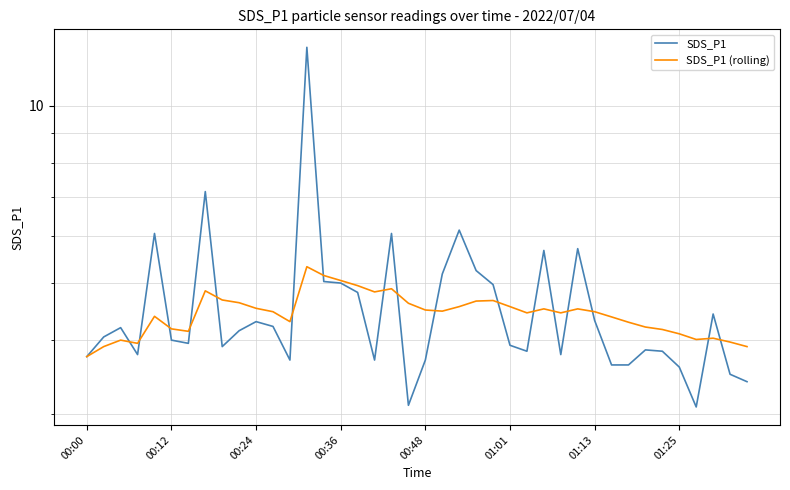

Between 15 and 00:48, which is larger?

00:48